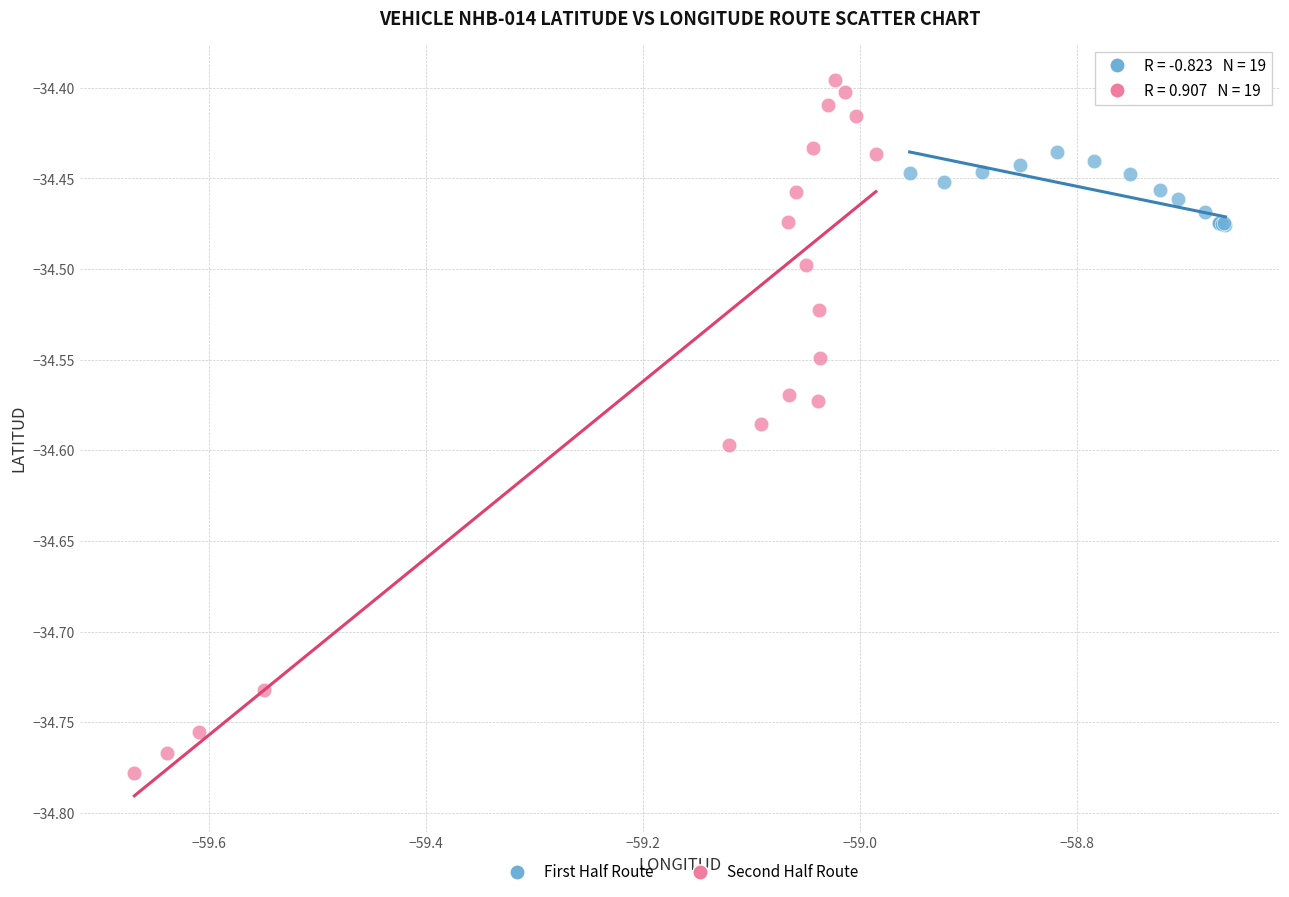

Which series contains the highest Y value?

Second Half Route